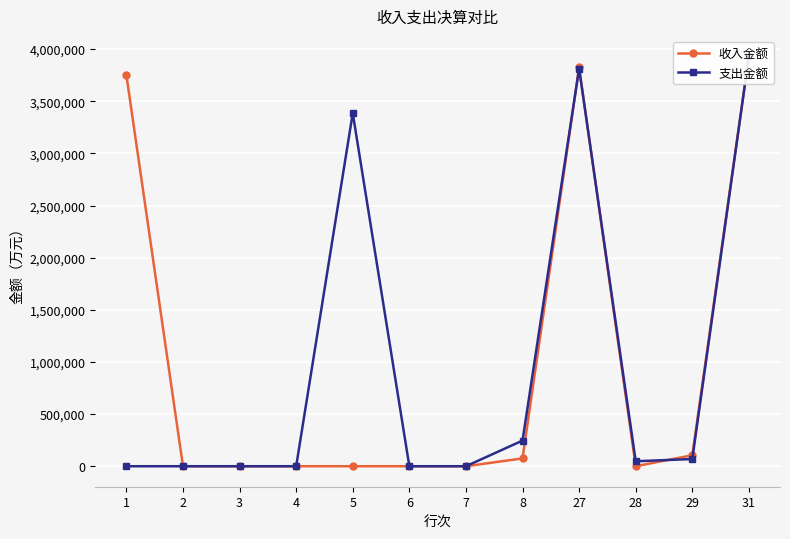

What is the total value across all series at 31?

7860549.9